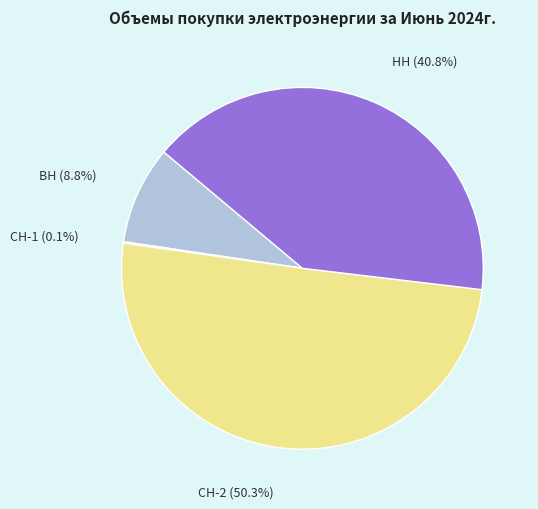

What percentage is NOT represented by НН?

59.2%